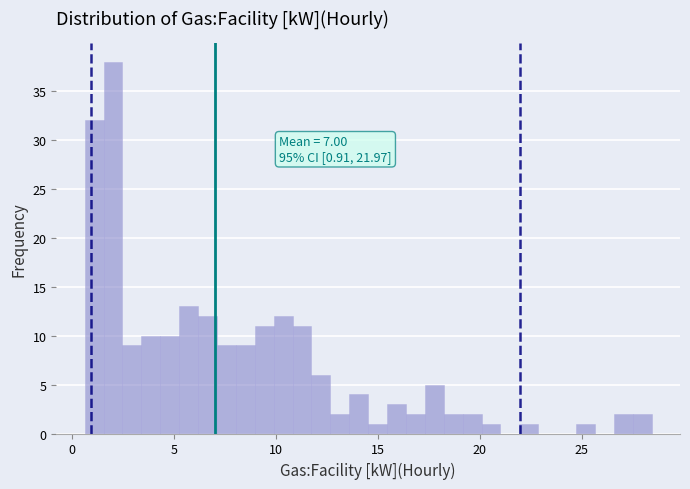

Around what value on the x-axis is the tallest bar? Give the approximate position of its centre, as read against the axis.

2.0